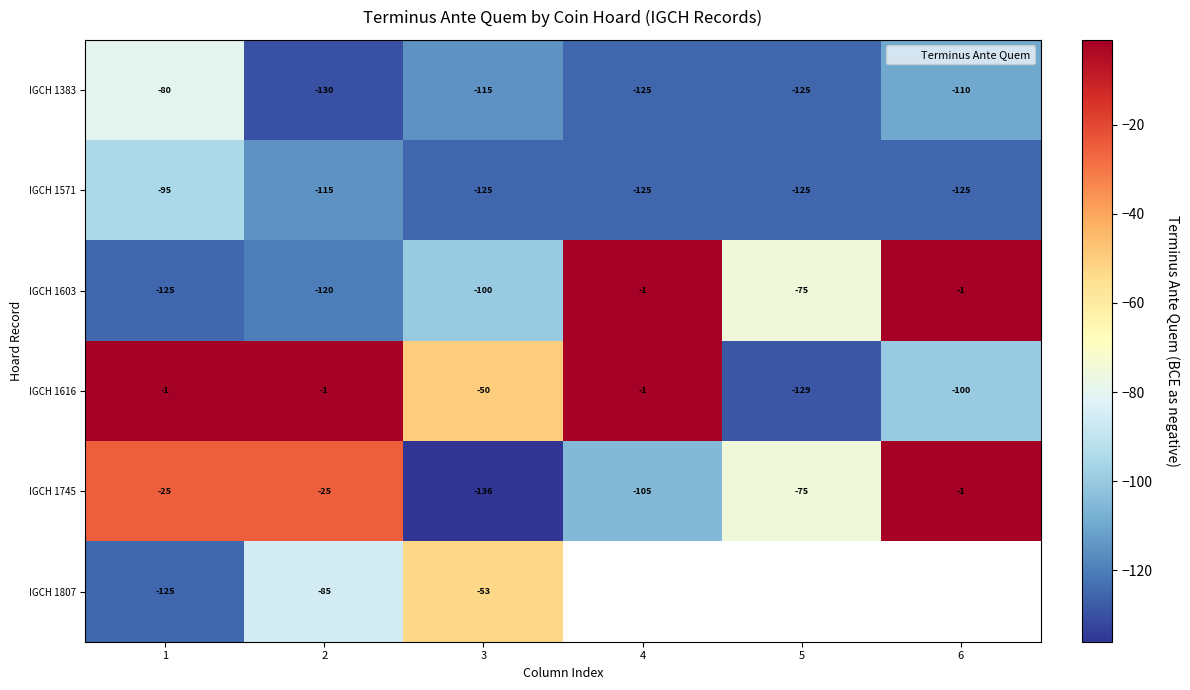

What is the maximum value for IGCH 1383?

-80